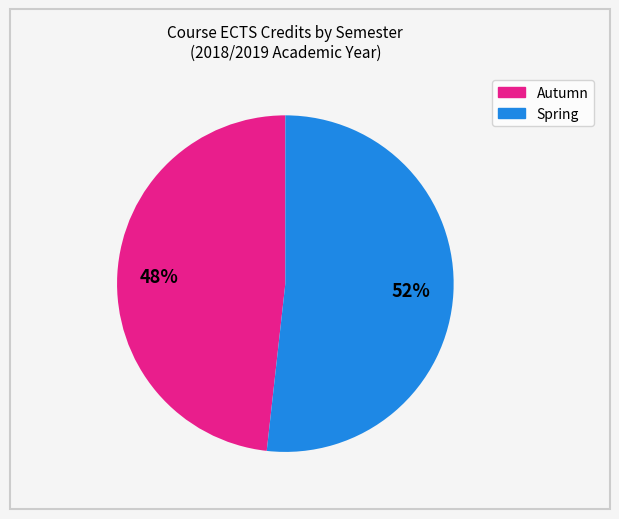

True or false: Autumn accounts for 48% of the total.

True